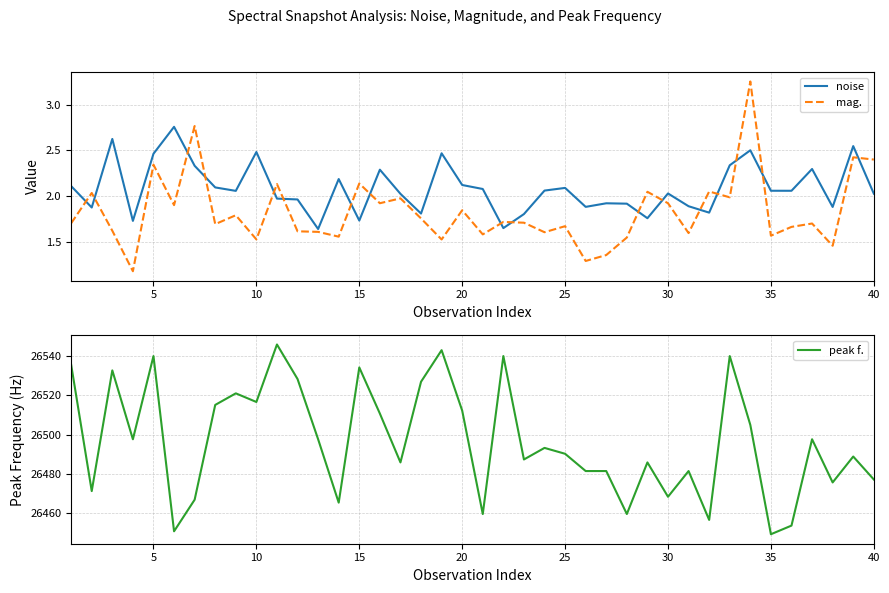

True or false: noise and mag. cross at least once.

True